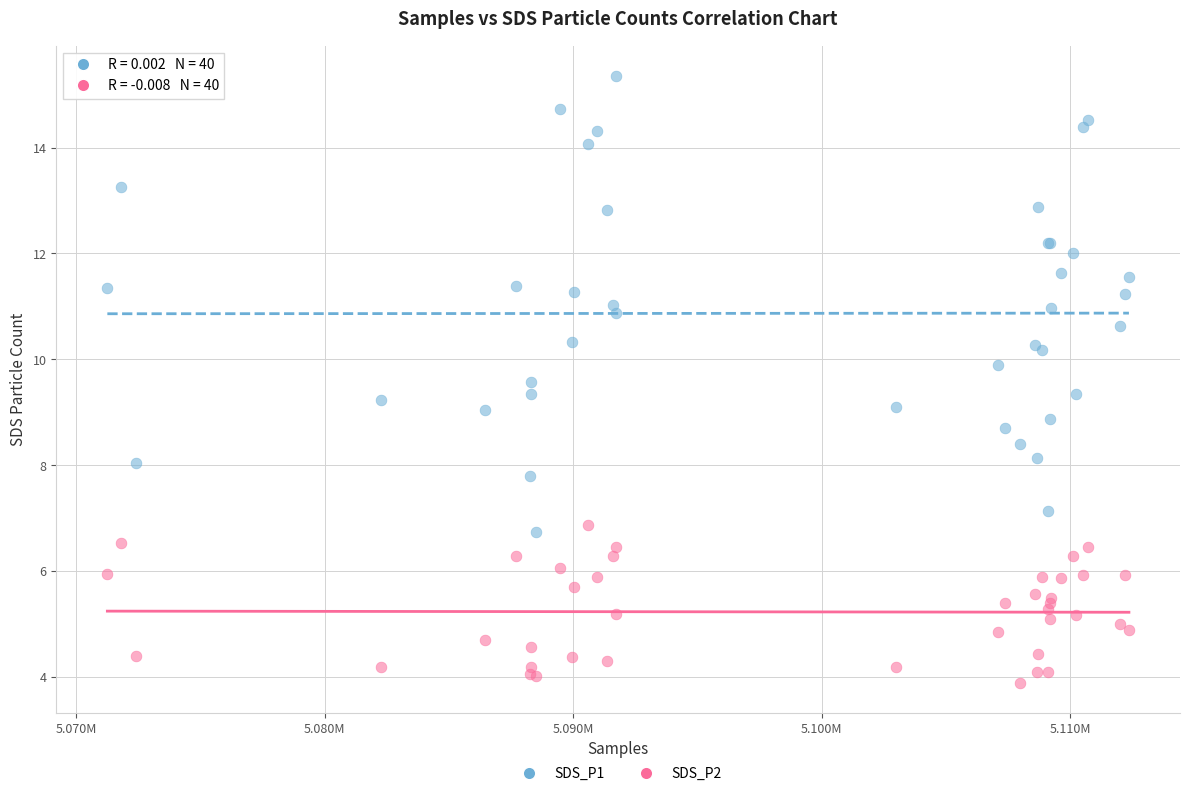

Which series contains the highest Y value?

SDS_P1